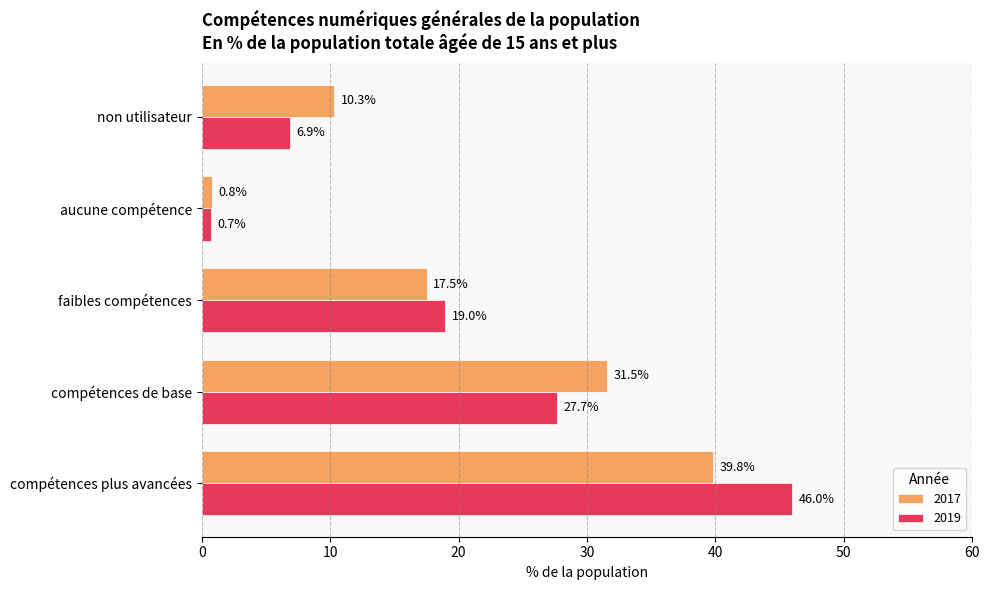

Between compétences de base and compétences plus avancées, which series saw the biggest shift?

2019